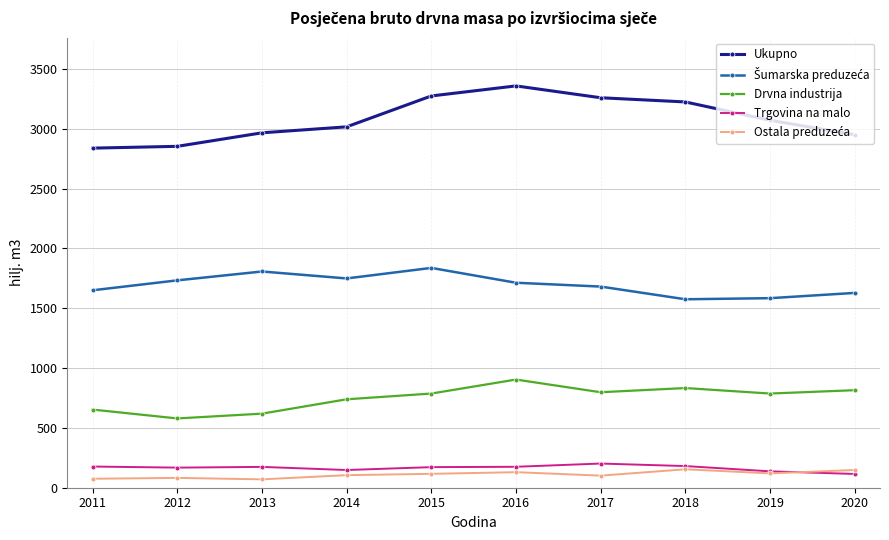

What is the total value across all series at 2015?

6186